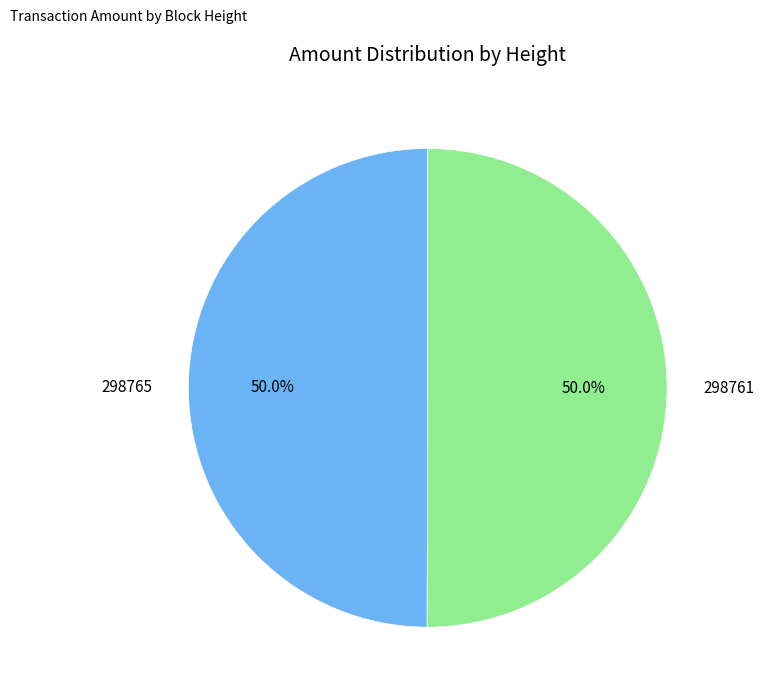

How many slices are in this pie chart?

2